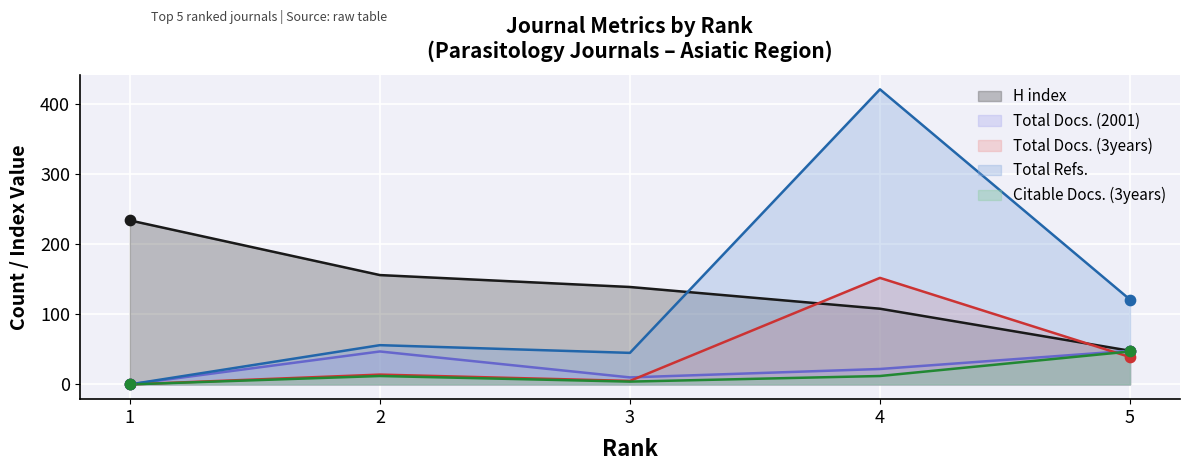

Which series contains the highest Y value?

Total Refs.